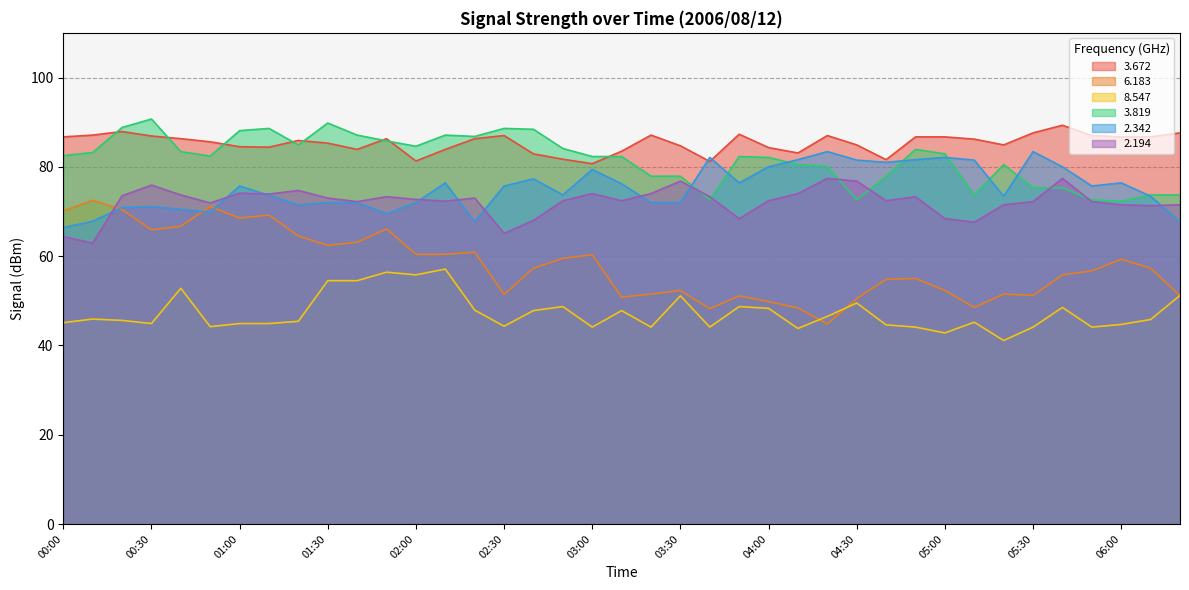

List the series in order of their peak value, lowest first.

8.547, 6.183, 2.194, 2.342, 3.672, 3.819